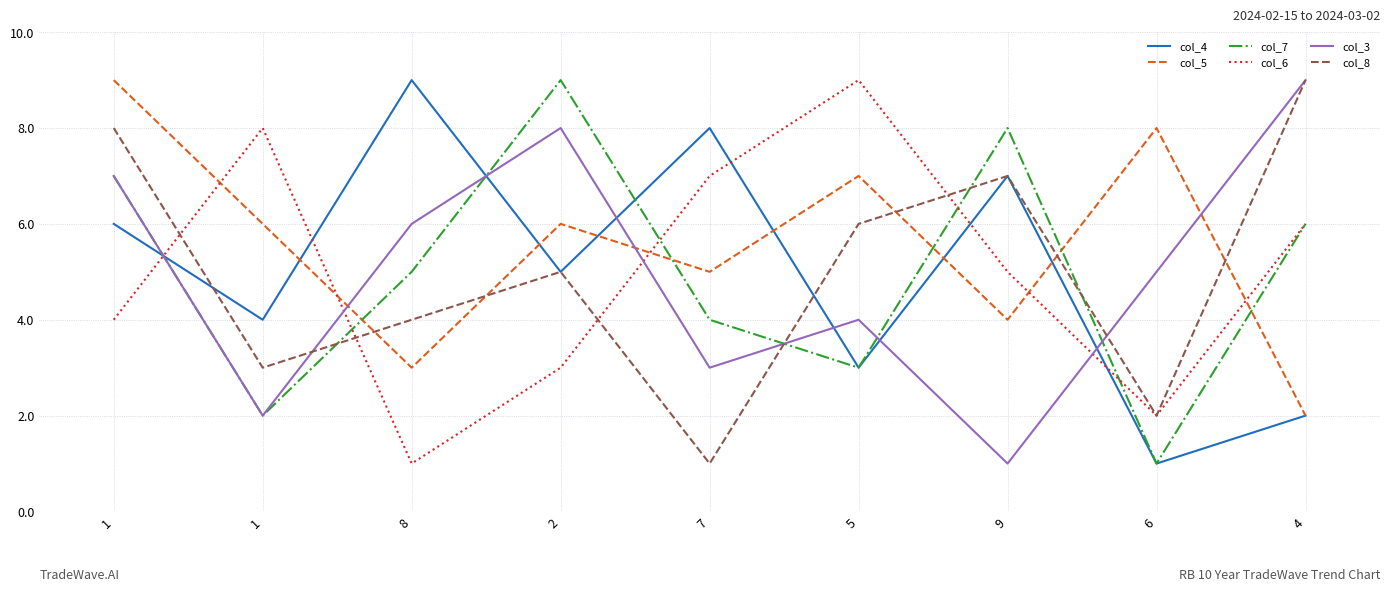

How many col_5 values are between 4 and 7?

5